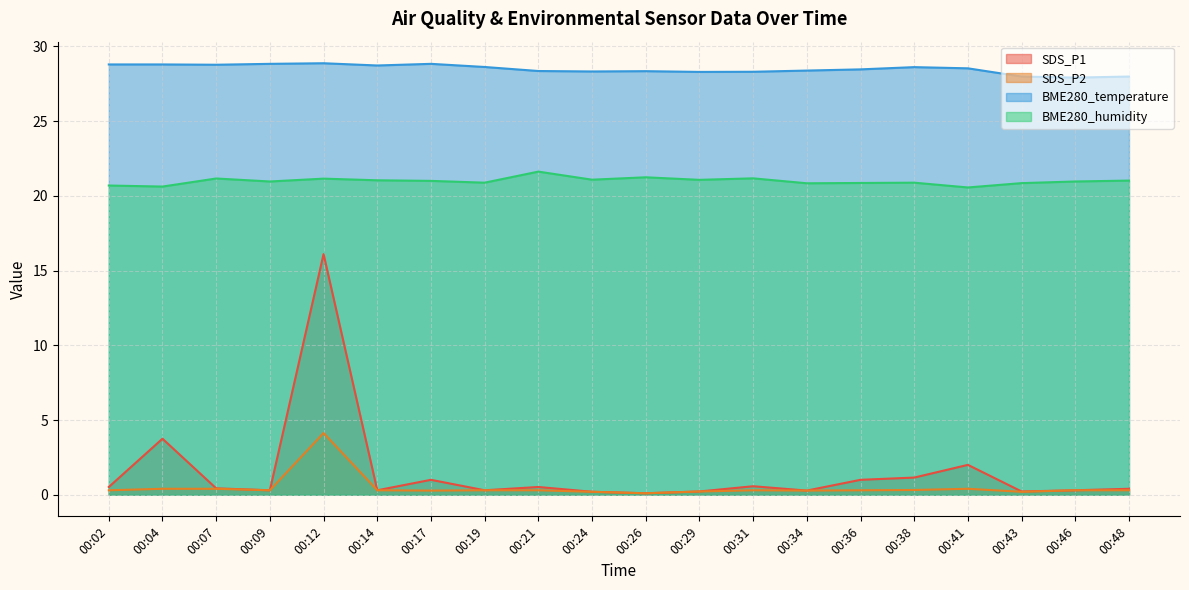

Reading right to left, what are all the values shown in this chart?

SDS_P1: 0.4	0.3	0.2	2.0	1.1	1.0	0.3	0.6	0.2	0.1	0.2	0.5	0.3	1.0	0.3	16.1	0.3	0.4	3.8	0.5
SDS_P2: 0.3	0.3	0.2	0.4	0.3	0.3	0.3	0.3	0.2	0.1	0.2	0.3	0.3	0.3	0.3	4.1	0.3	0.4	0.4	0.3
BME280_temperature: 28.0	27.9	28.0	28.5	28.6	28.5	28.4	28.3	28.3	28.3	28.3	28.4	28.6	28.8	28.7	28.9	28.8	28.8	28.8	28.8
BME280_humidity: 21.0	21.0	20.9	20.6	20.9	20.9	20.8	21.2	21.1	21.2	21.1	21.6	20.9	21.0	21.0	21.1	21.0	21.2	20.6	20.7